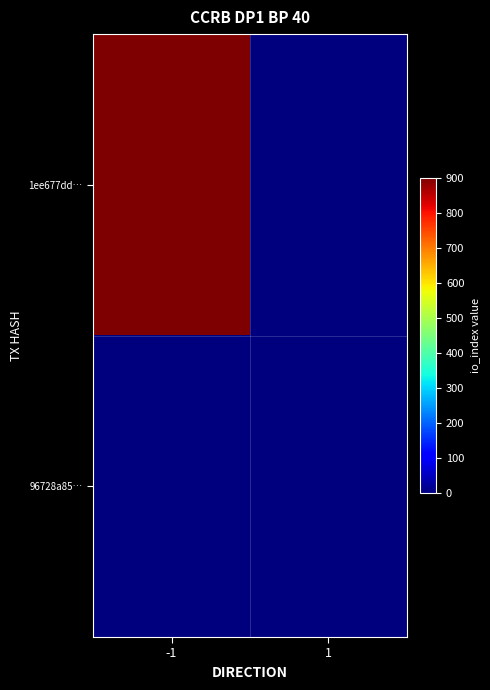

At which category is the sum across all series the highest?

-1